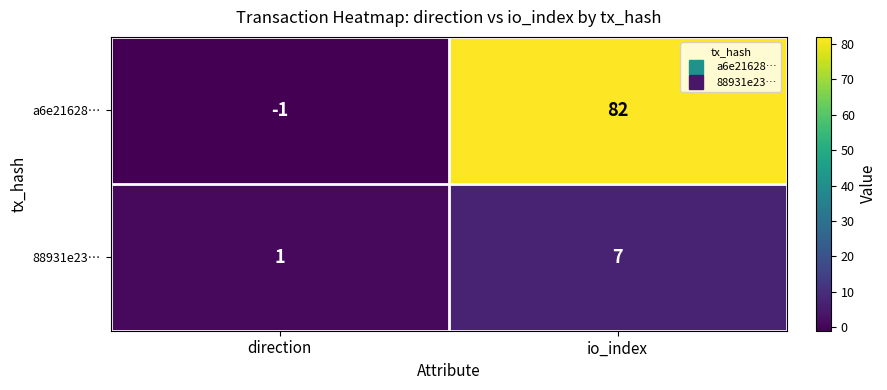

What is the total value across all series at io_index?

89